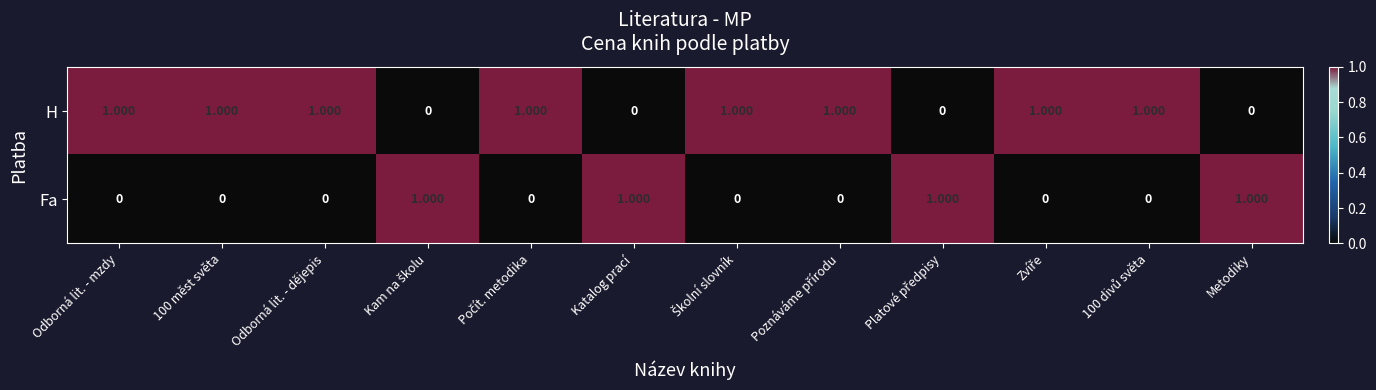

List the series in order of their overall mean, highest first.

H, Fa